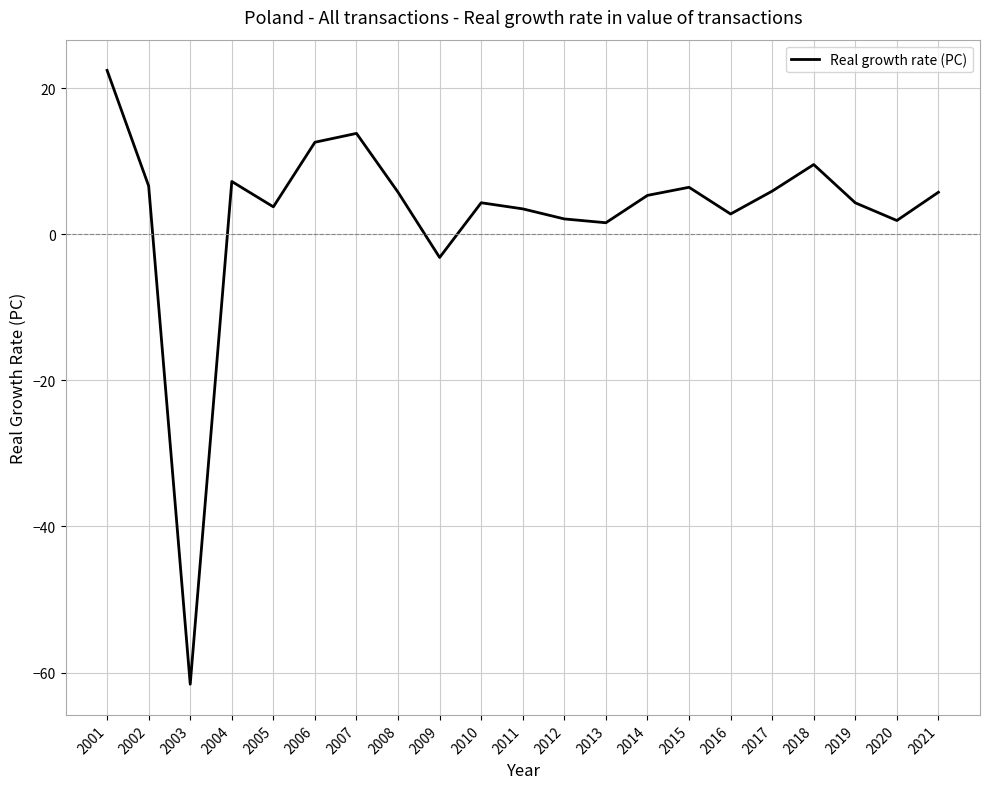

What is the sum of all values?

60.6